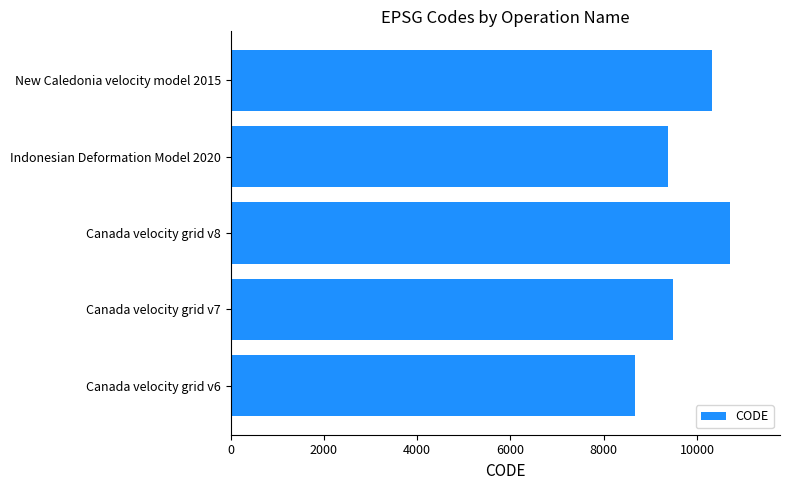

The value at Canada velocity grid v8 is 10707. True or false?

True